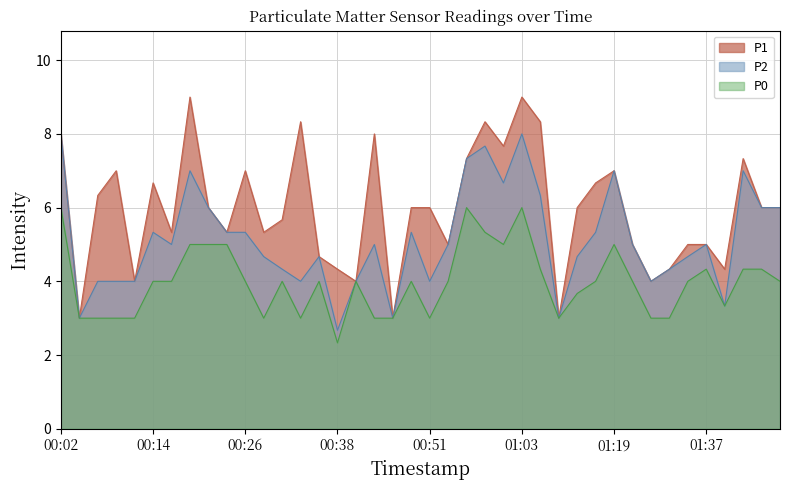

Rank the series by their average value, from highest to lowest.

P1, P2, P0